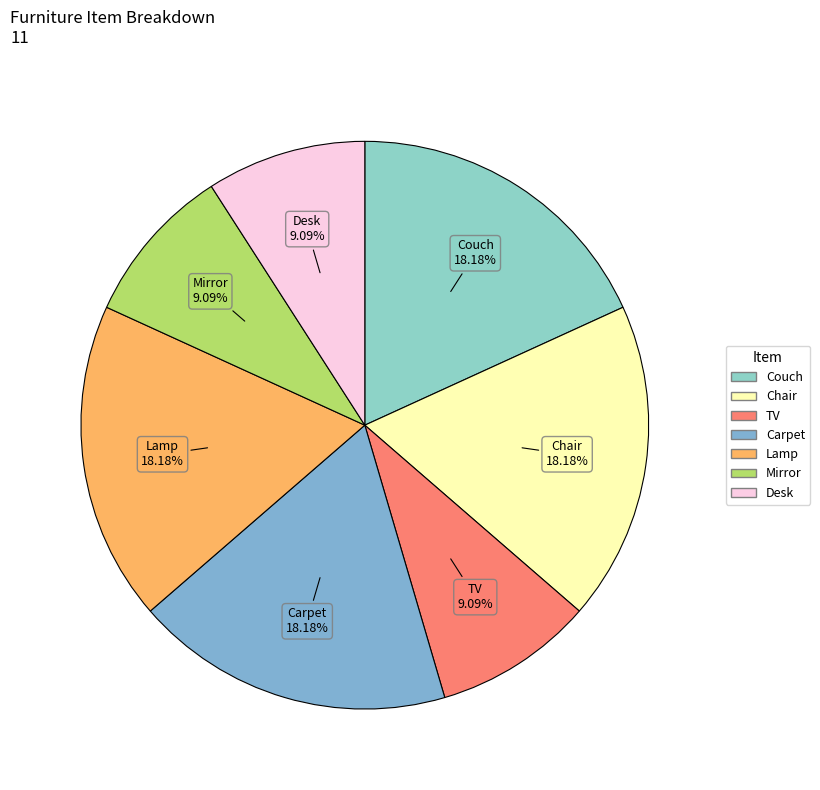

Does Desk account for over 50% of the chart?

No